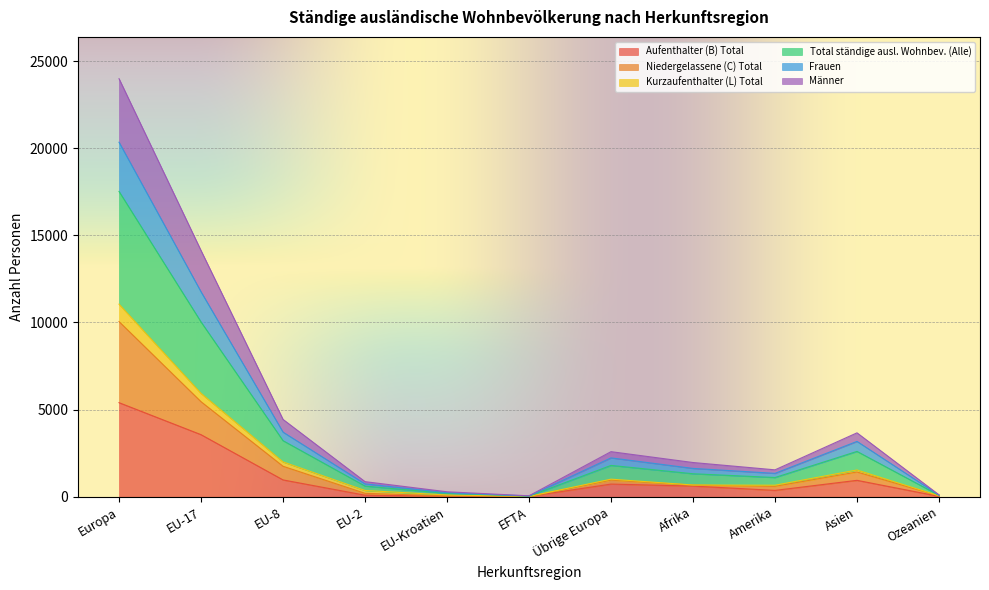

At which category is the sum across all series the highest?

Europa